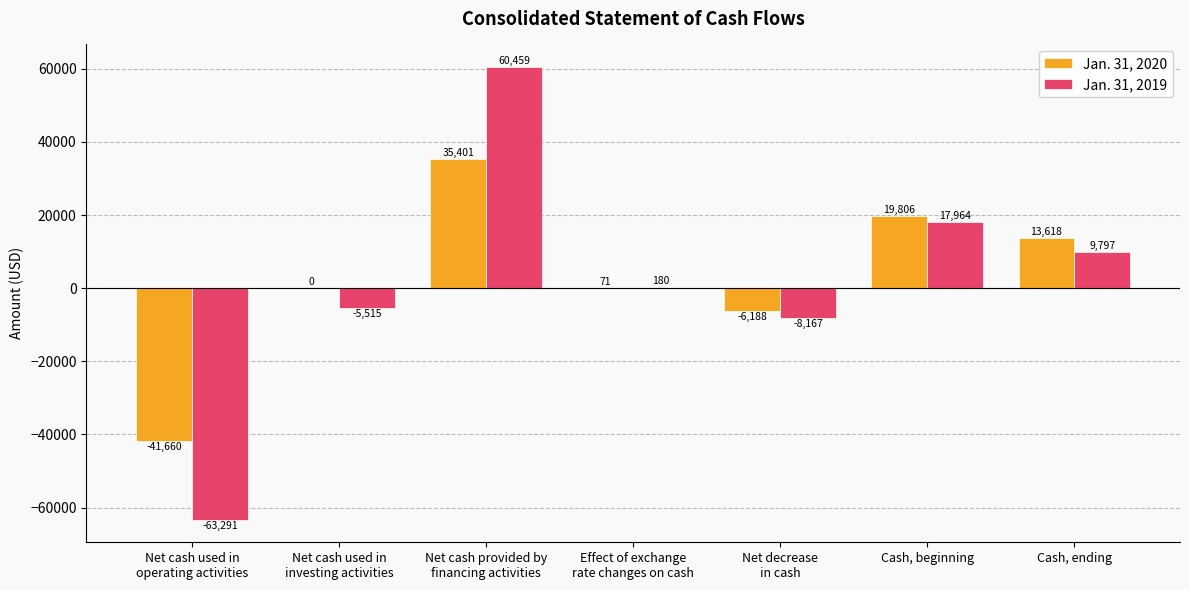

Reading left to right, extract all data points from this chart.

Jan. 31, 2020: Net cash used in
operating activities=-41660	Net cash used in
investing activities=0	Net cash provided by
financing activities=35401	Effect of exchange
rate changes on cash=71	Net decrease
in cash=-6188	Cash, beginning=19806	Cash, ending=13618
Jan. 31, 2019: Net cash used in
operating activities=-63291	Net cash used in
investing activities=-5515	Net cash provided by
financing activities=60459	Effect of exchange
rate changes on cash=180	Net decrease
in cash=-8167	Cash, beginning=17964	Cash, ending=9797